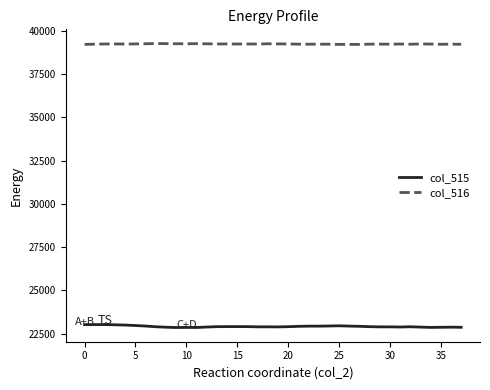

What is the highest value of the col_515 series?

23026.2